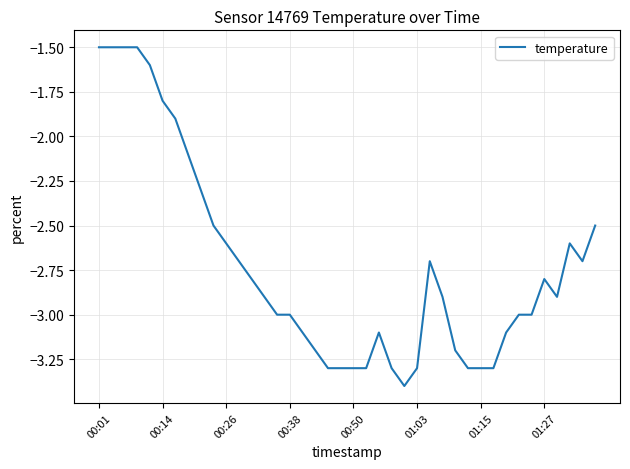

What is the greatest value displayed?

-1.5